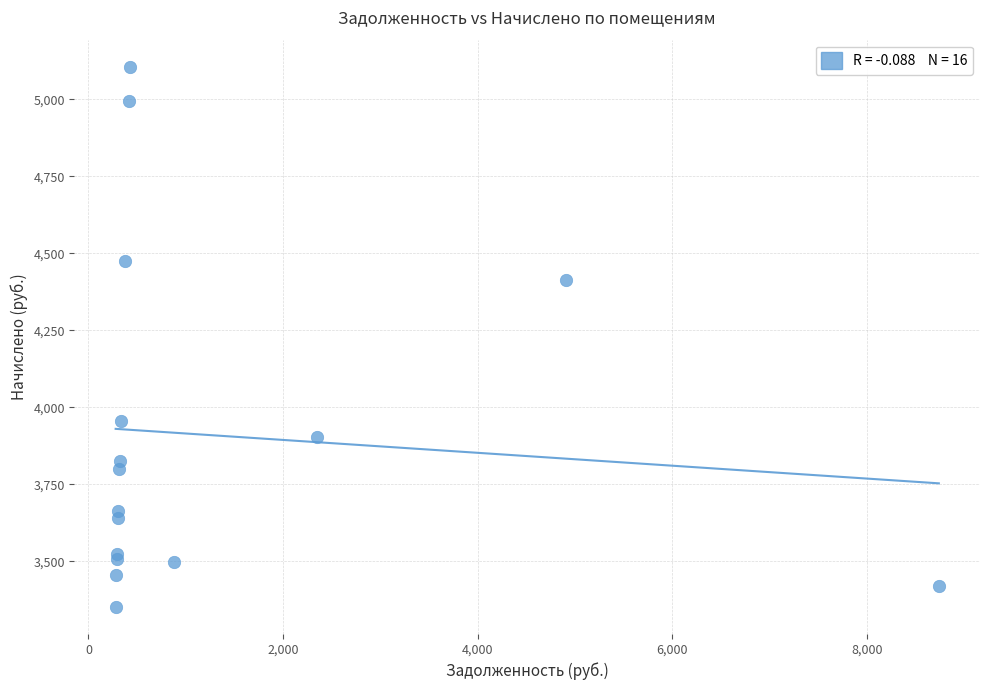

What Y value in the scatter plot is closest to 4229?

4415.0